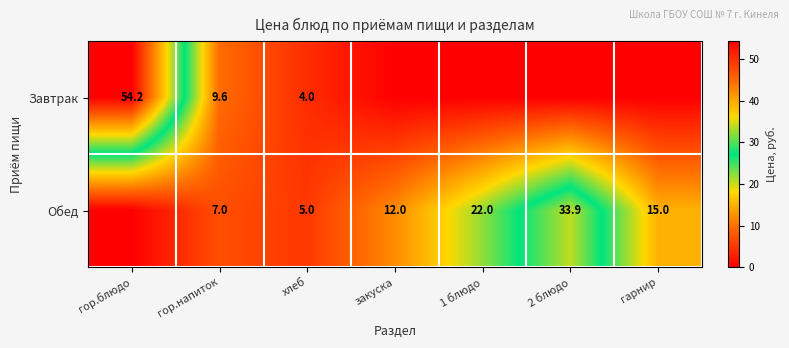

What is the difference between the Обед values at 2 блюдо and гарнир?

18.9